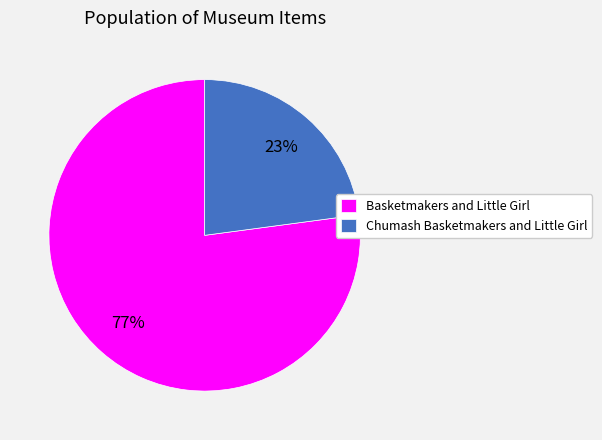

What is the smallest slice in the pie chart?

Chumash Basketmakers and Little Girl